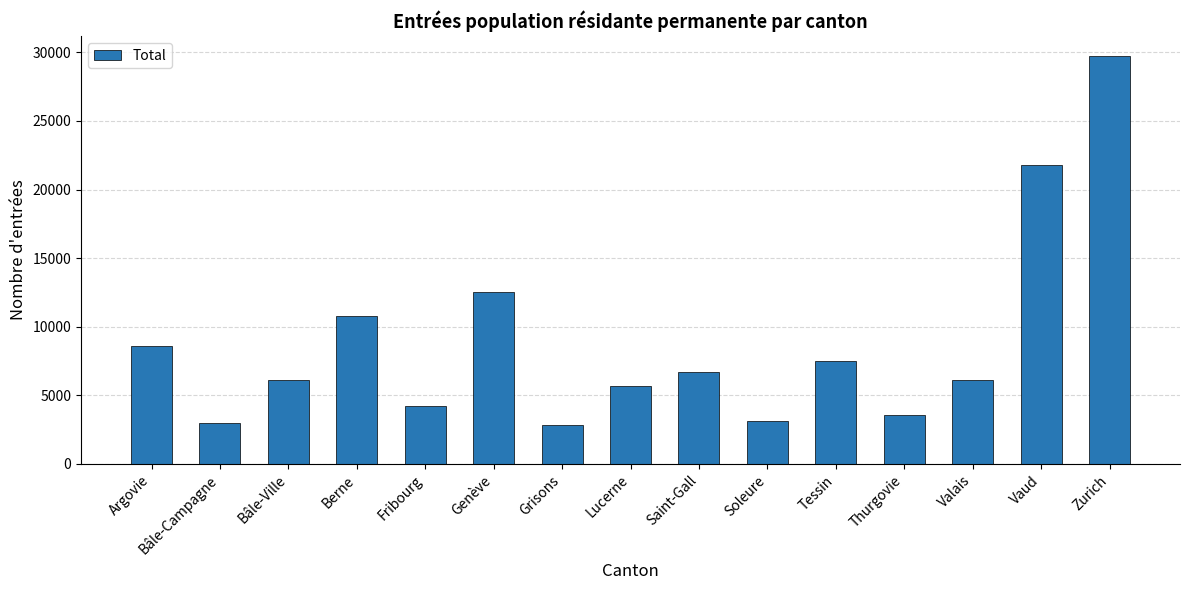

Is it true that the value at Saint-Gall is 6712?

True